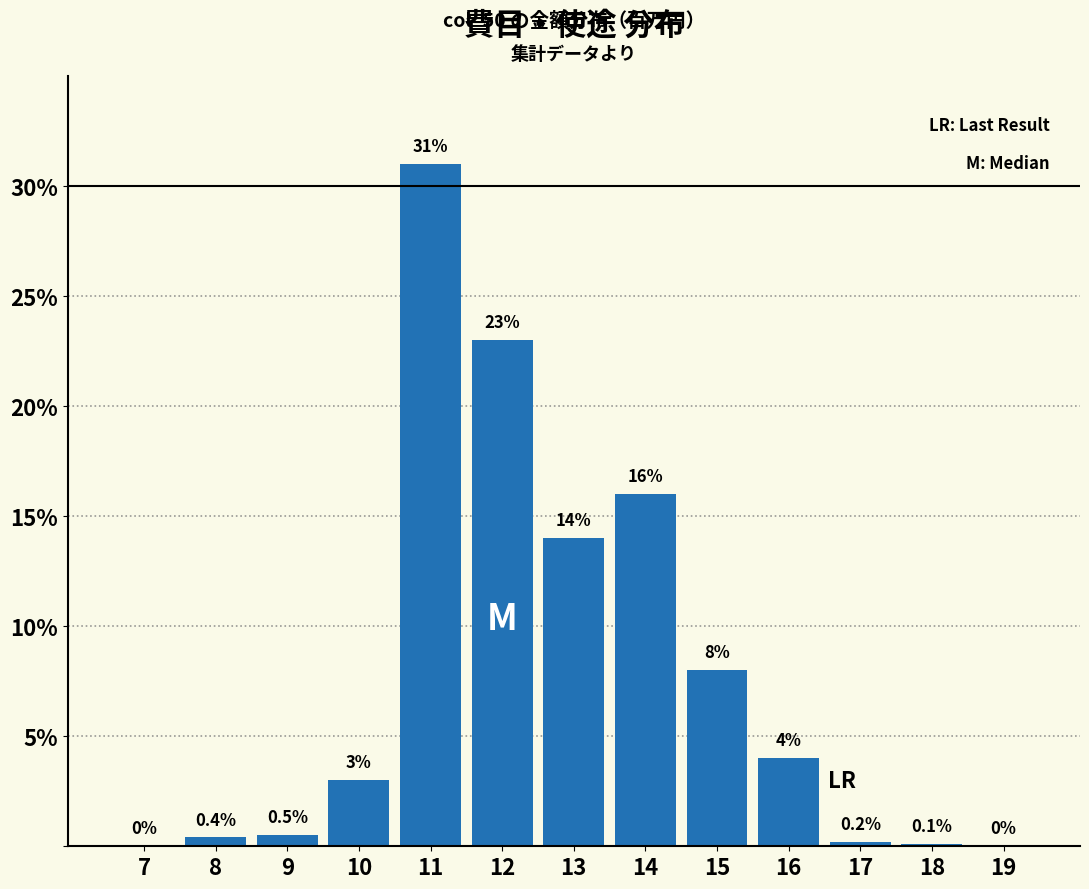

Reading left to right, transcribe all the data shown in this chart.

7=0.0	8=0.4	9=0.5	10=3.0	11=31.0	12=23.0	13=14.0	14=16.0	15=8.0	16=4.0	17=0.2	18=0.1	19=0.0